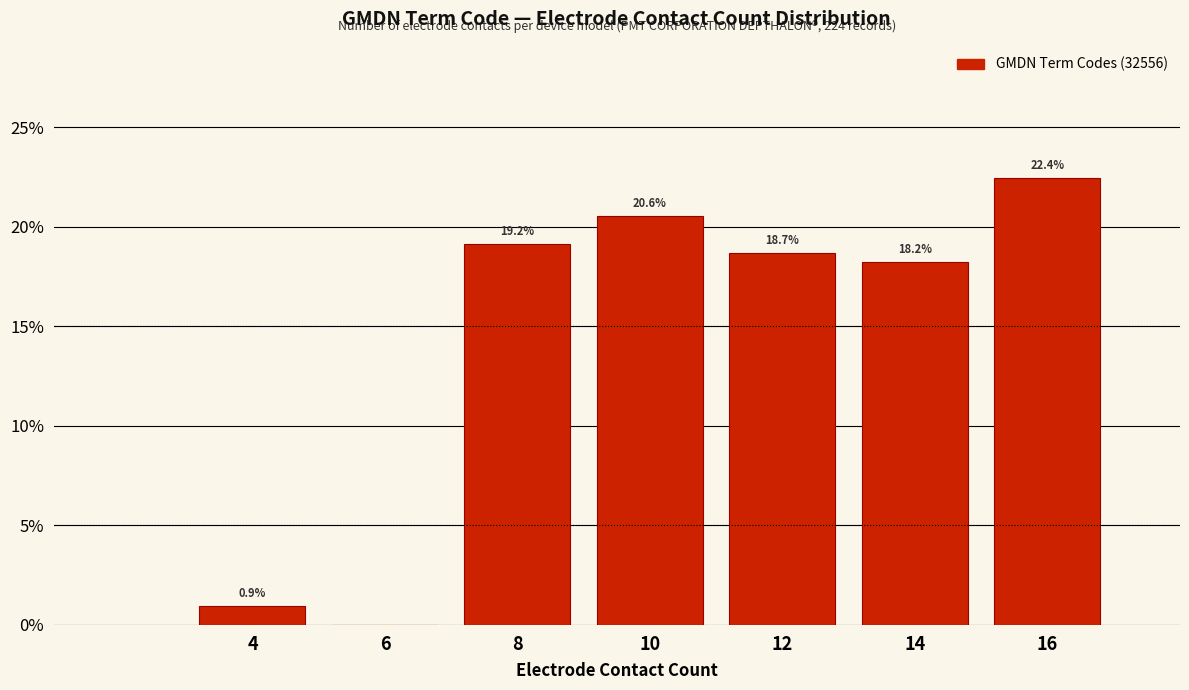

Reading left to right, extract all data points from this chart.

4=0.9	6=0.0	8=19.2	10=20.6	12=18.7	14=18.2	16=22.4